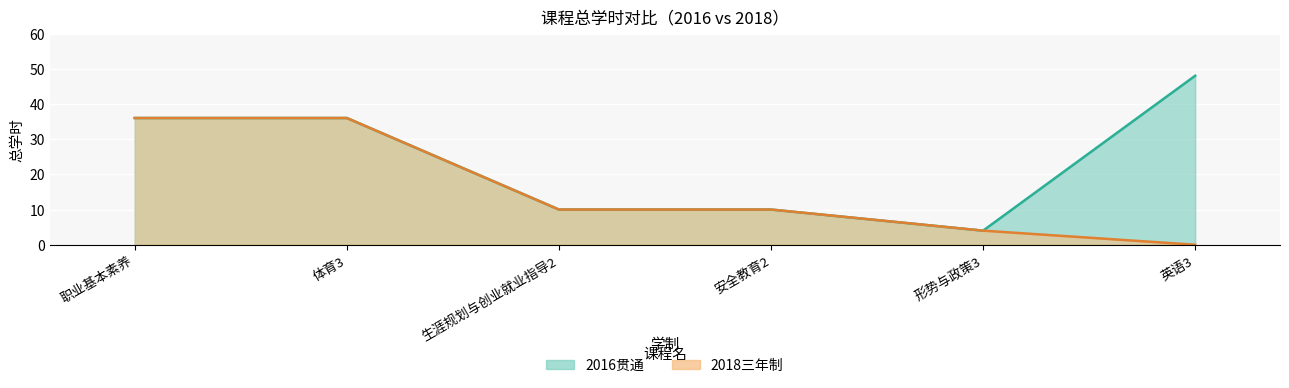

How many lines are shown in the chart?

2